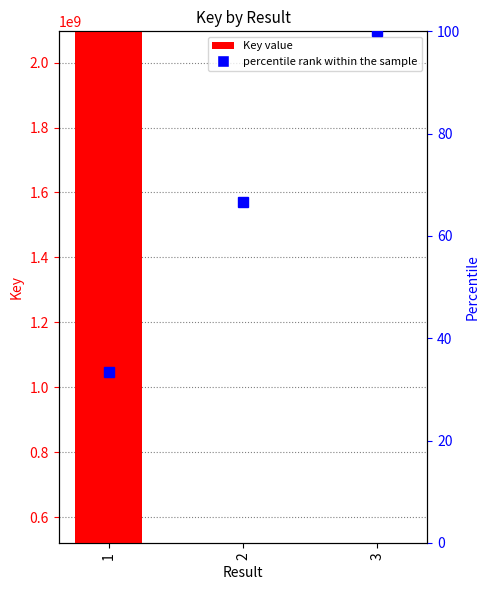

Rank the series by their maximum value, from highest to lowest.

Key, percentile rank within the sample